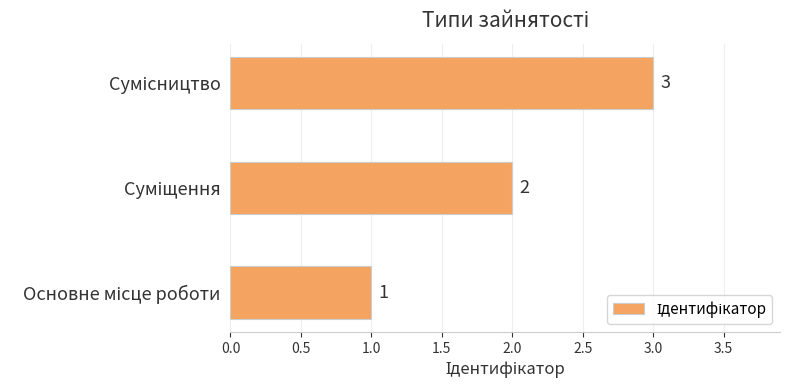

What is the greatest value displayed?

3